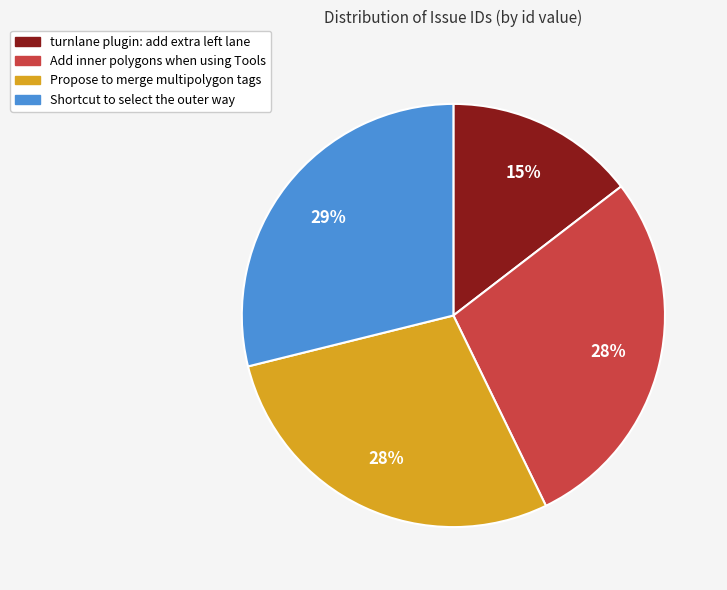

To the nearest percent, what percentage of the pie is Propose to merge multipolygon tags?

28%